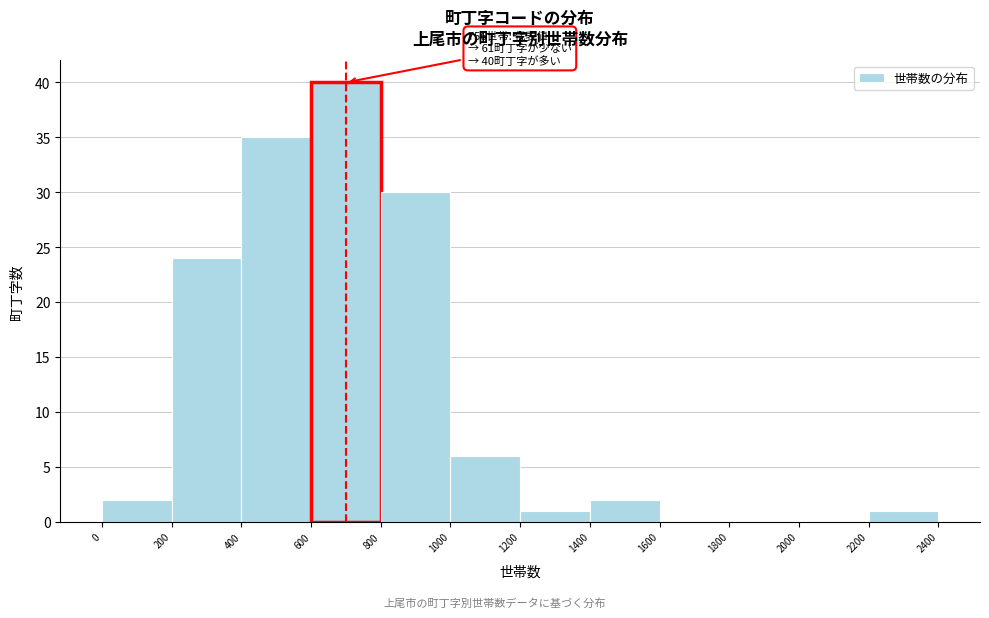

Which range on the x-axis has the tallest bar?

600 to 800